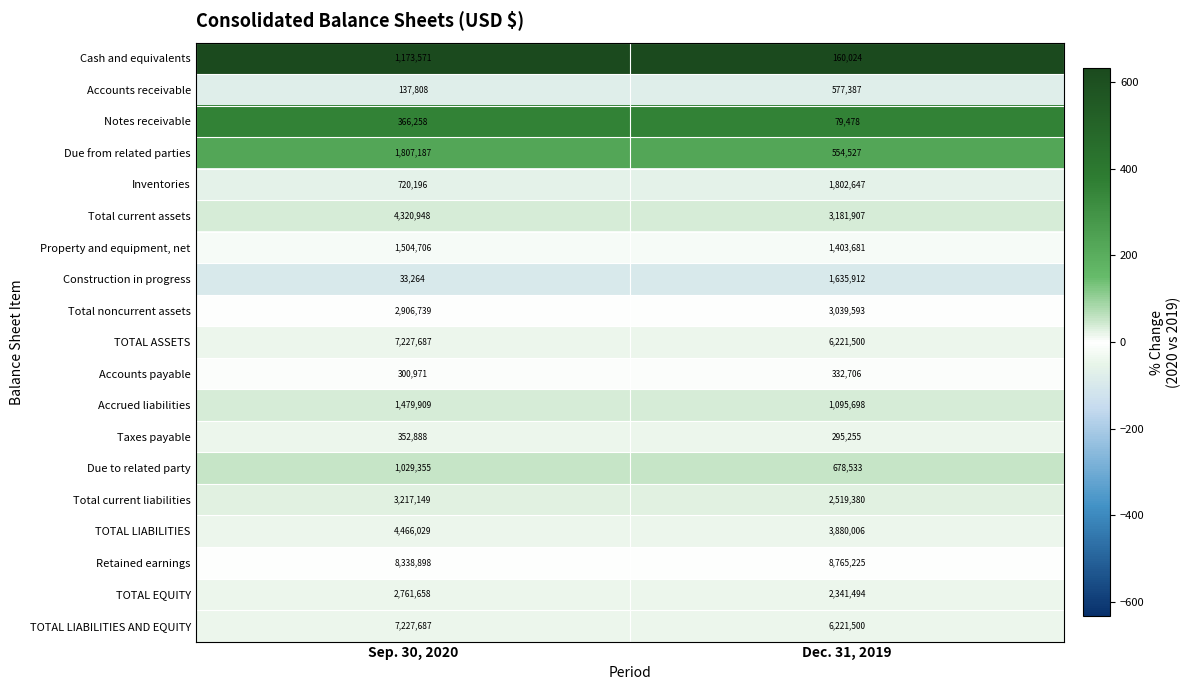

What is the approximate value of TOTAL ASSETS at Sep. 30, 2020?

7227687